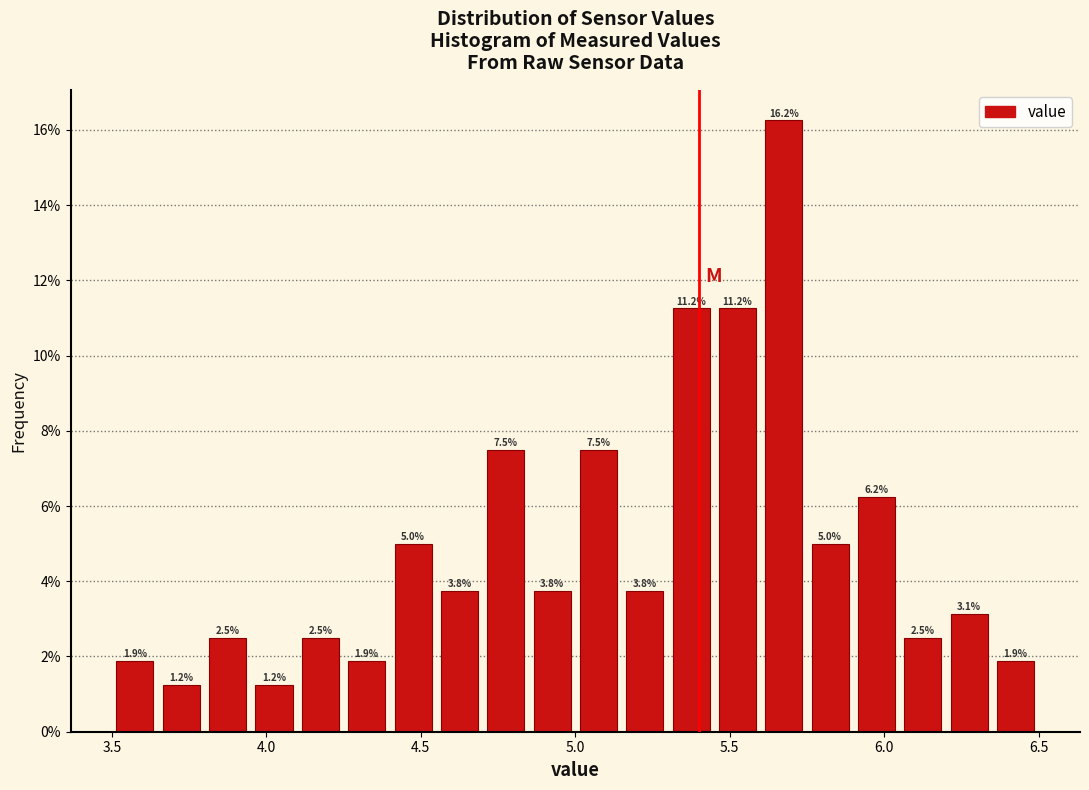

Read against the x-axis, roughly where is the centre of the tallest bar?

5.70